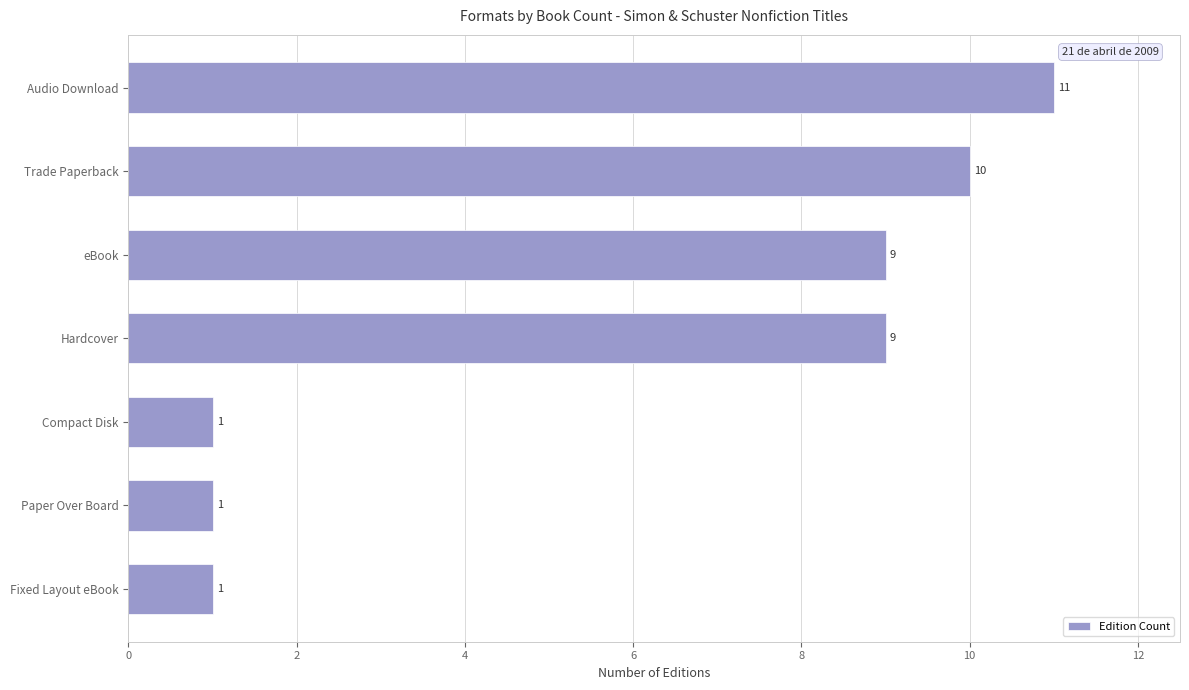

Is it true that the value at Audio Download is 11?

True